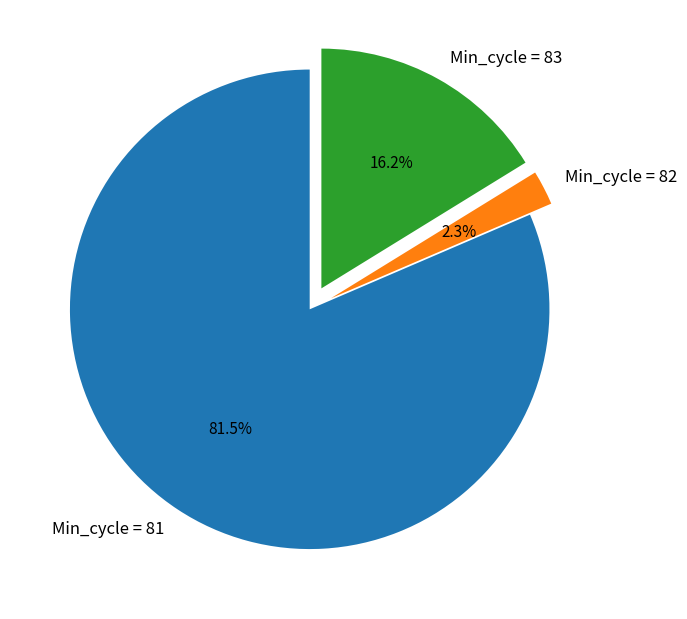

Which slice represents more than half of the pie?

Min_cycle = 81